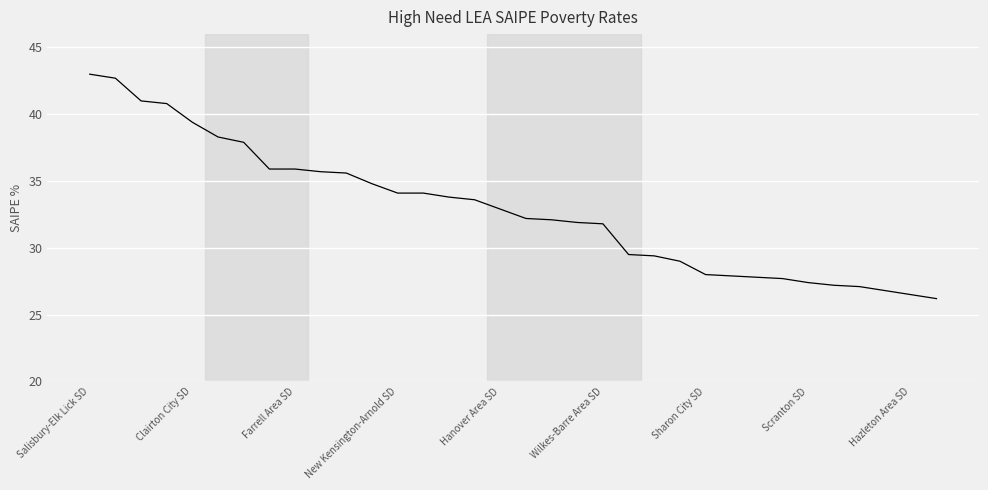

What is the smallest value displayed?

26.2